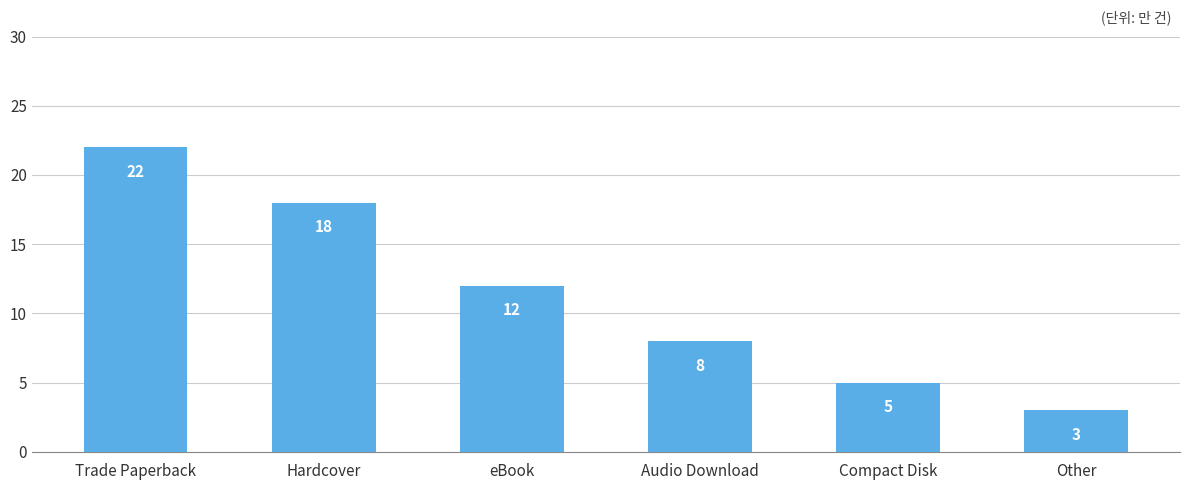

What is the difference between the maximum and second lowest values?

17